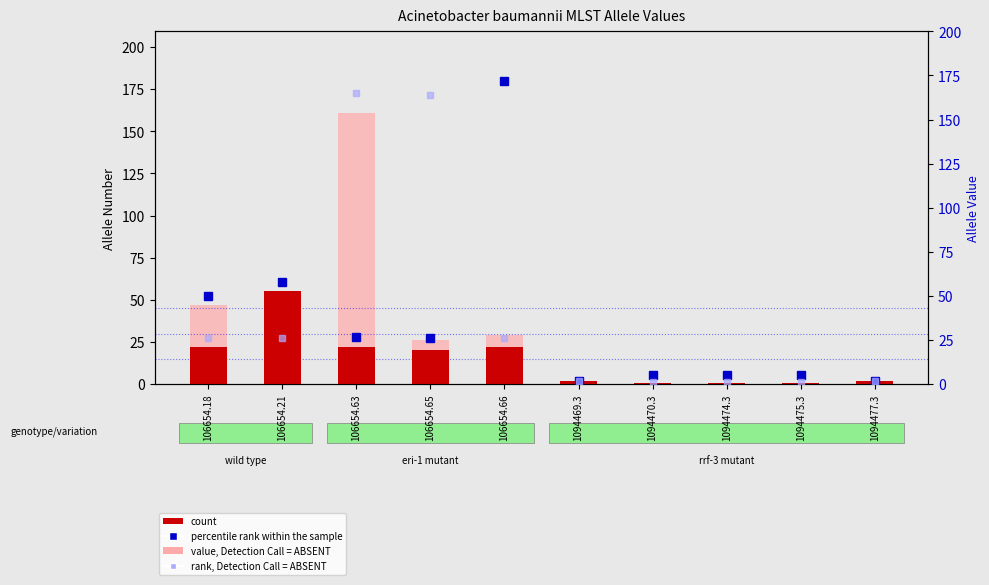

The value of rank, Detection Call = ABSENT at 106654.21 is 26. True or false?

True